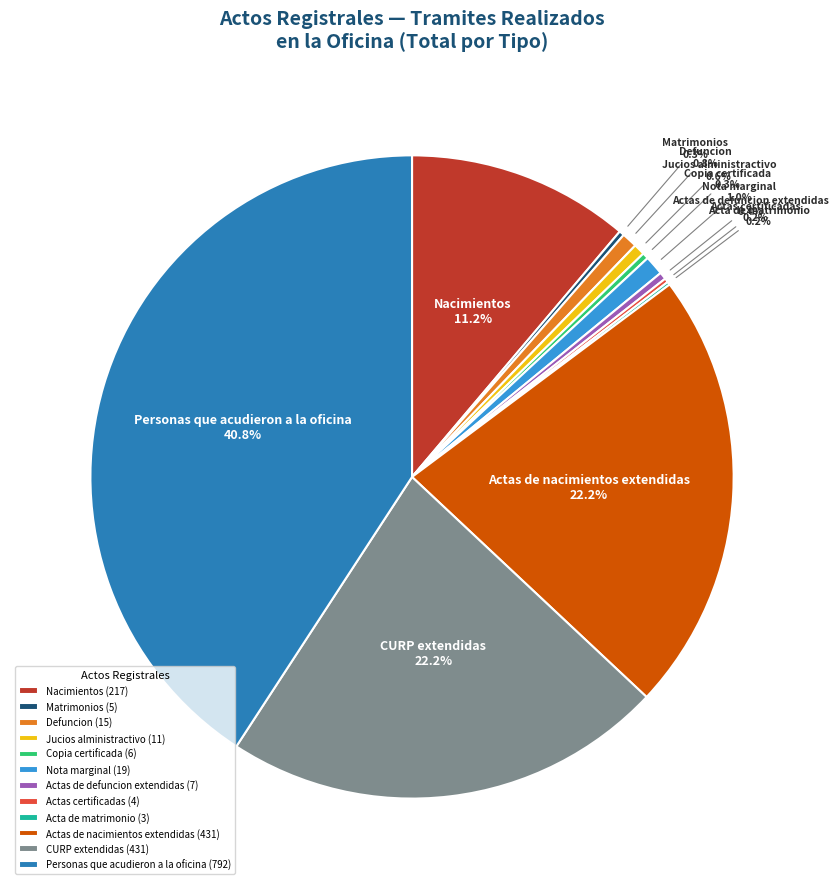

Is the sum of Copia certificada and CURP extendidas greater than half?

No